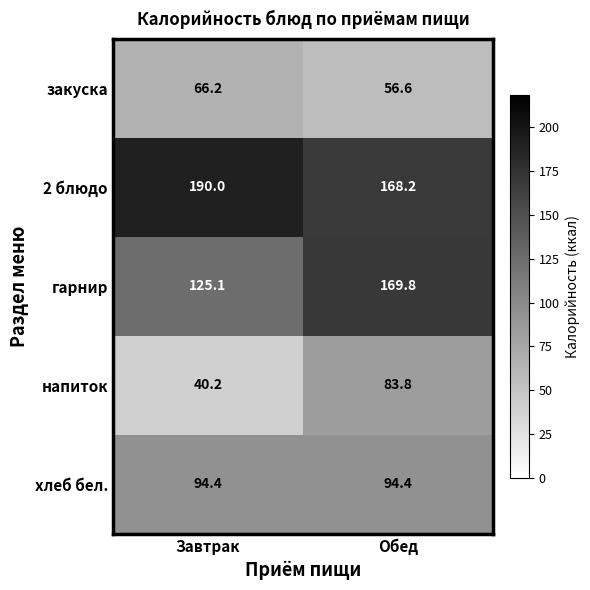

What is the difference between the highest and lowest values at Обед?

113.2